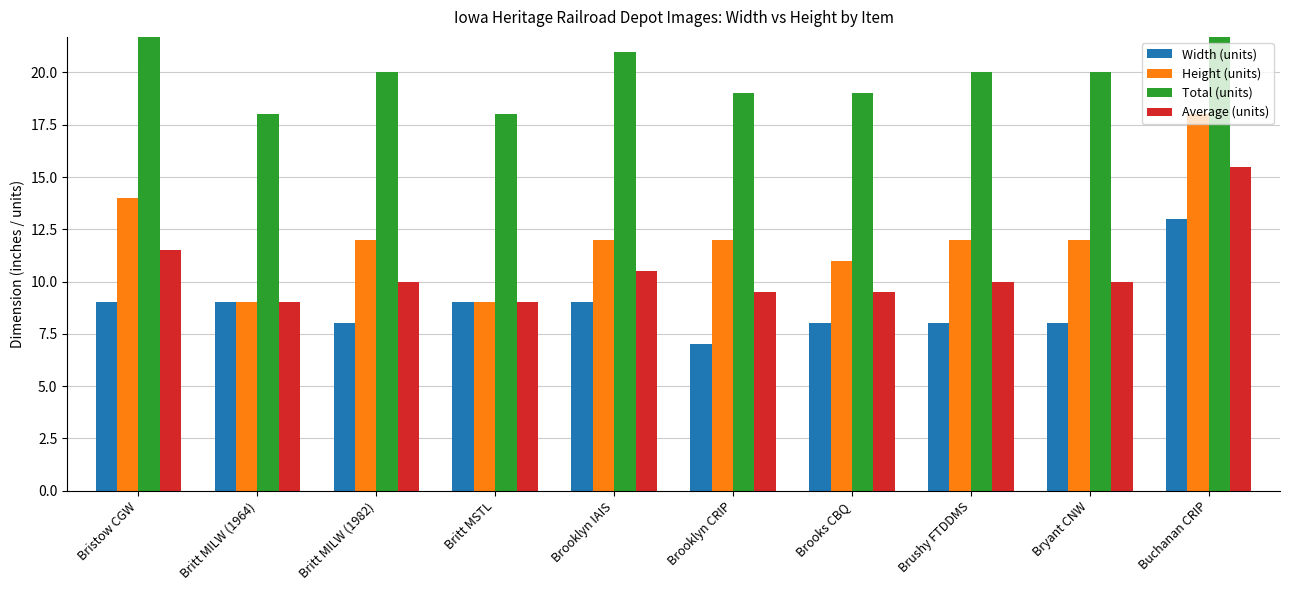

What is the label of the 5th bar from the right?

Brooklyn CRIP